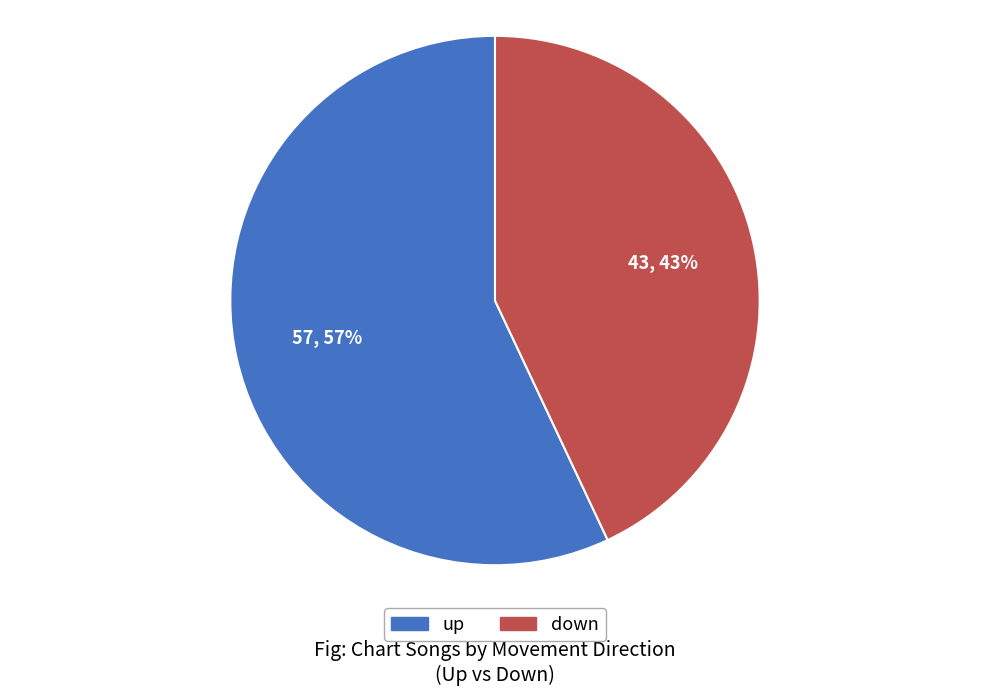

Which slice is the largest?

up